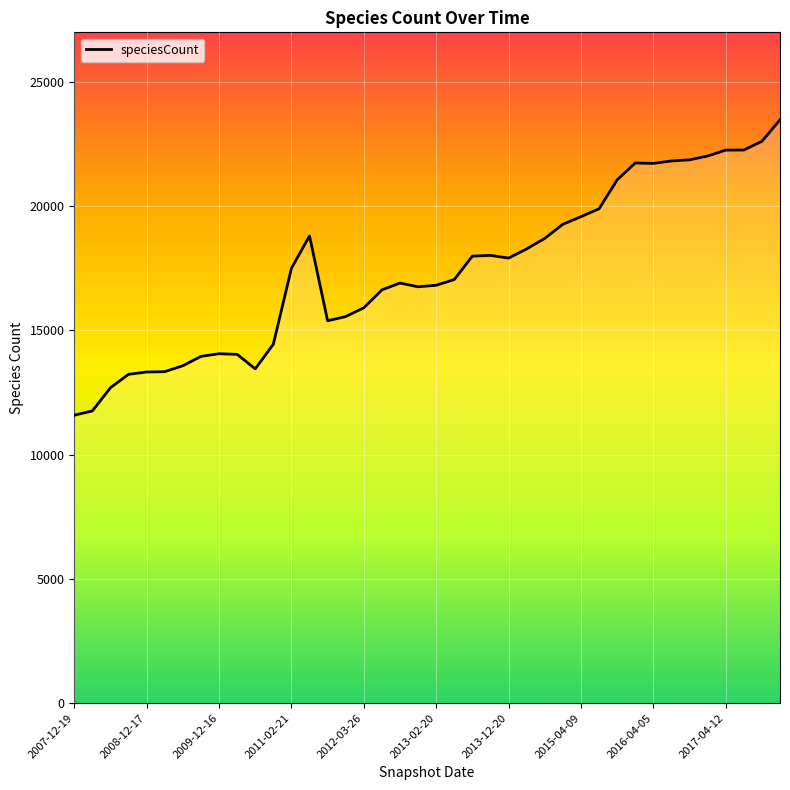

What is the greatest value displayed?

23463